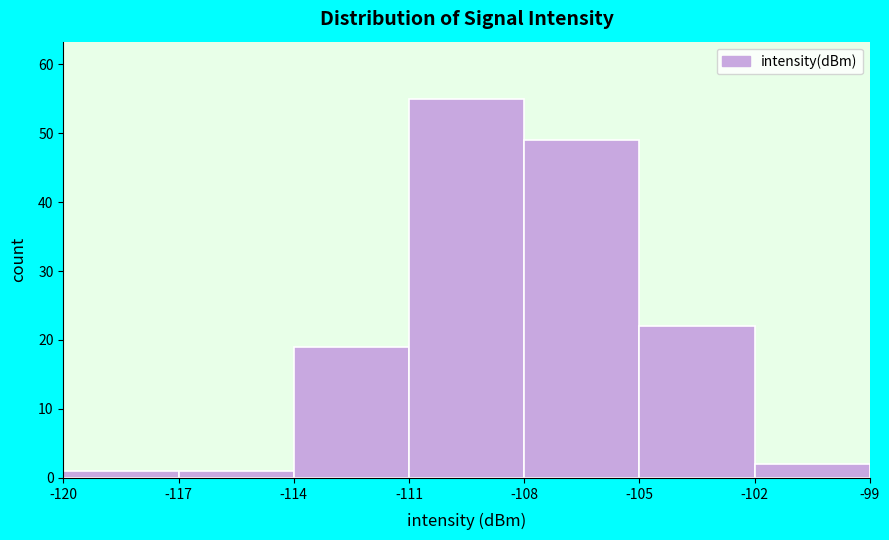

Reading left to right, transcribe this chart: for each bar, give the range it covers on the x-axis and its height. The values are not printed on the chart, so give them approximately, as read against the axis.

-120 to -117: 1
-117 to -114: 1
-114 to -111: 19
-111 to -108: 55
-108 to -105: 49
-105 to -102: 22
-102 to -99: 2